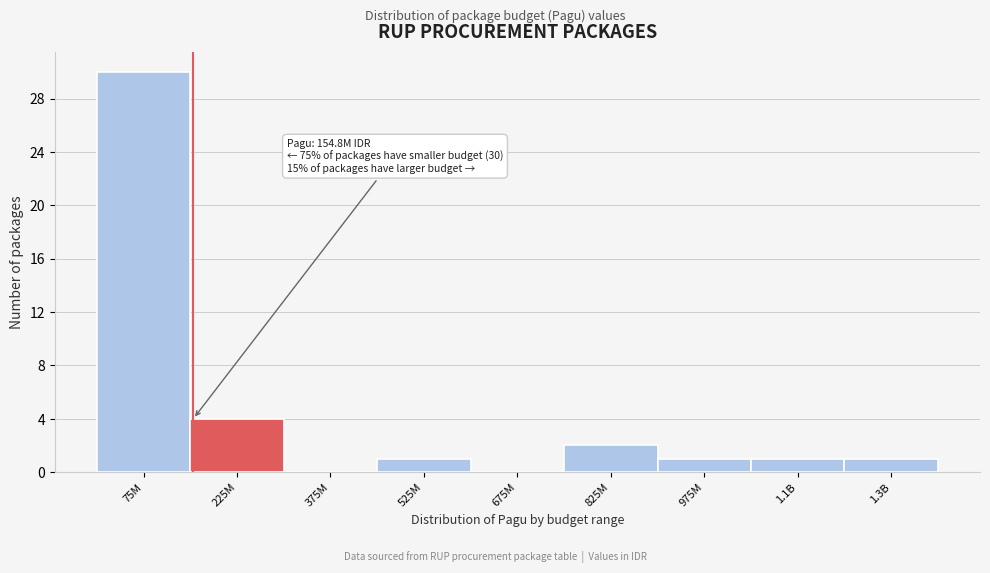

Reading left to right, list all the values displayed in this chart.

75M=30	225M=4	375M=0	525M=1	675M=0	825M=2	975M=1	1.1B=1	1.3B=1